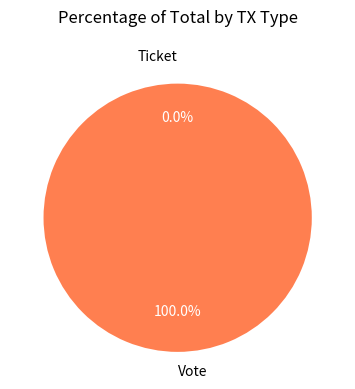

How many segments does this pie chart have?

2